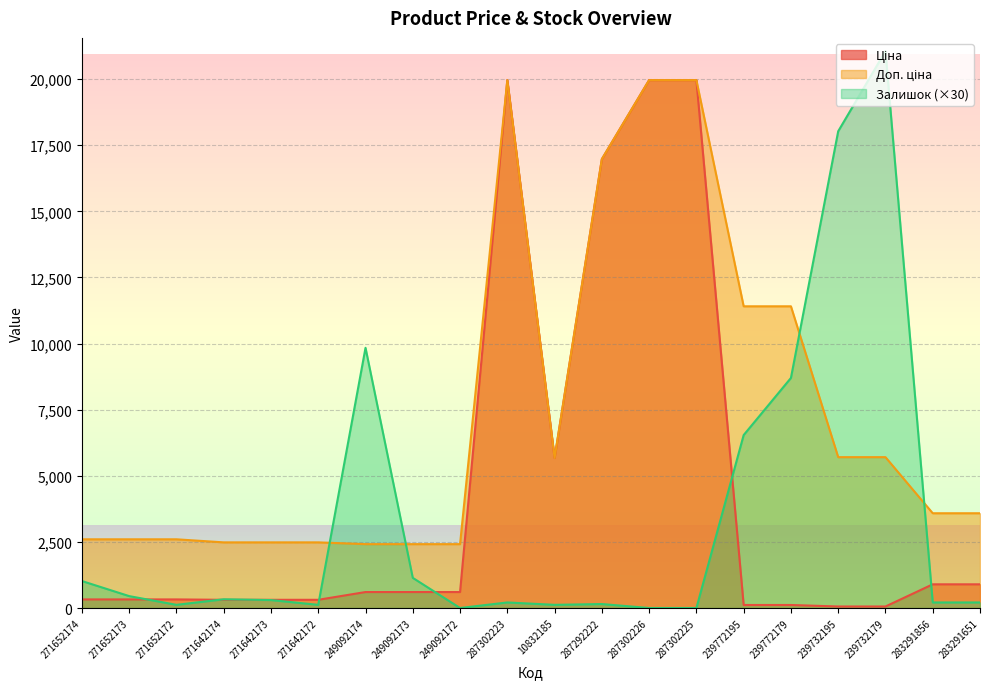

What is the value of the Ціна point at the 10th from the left?

19964.2